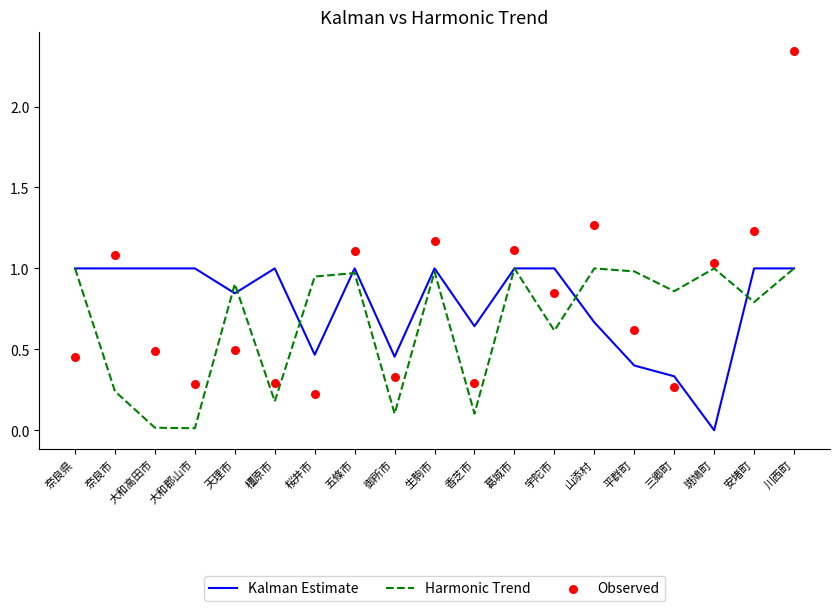

Which series has the largest total across all categories?

Observed